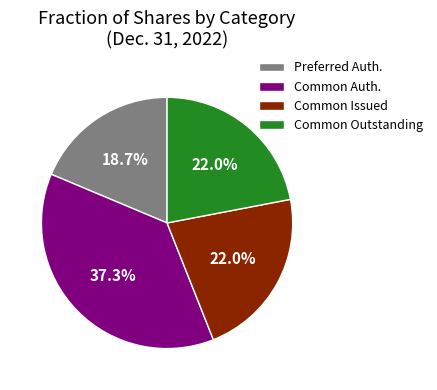

What is the smallest slice in the pie chart?

Preferred Auth.